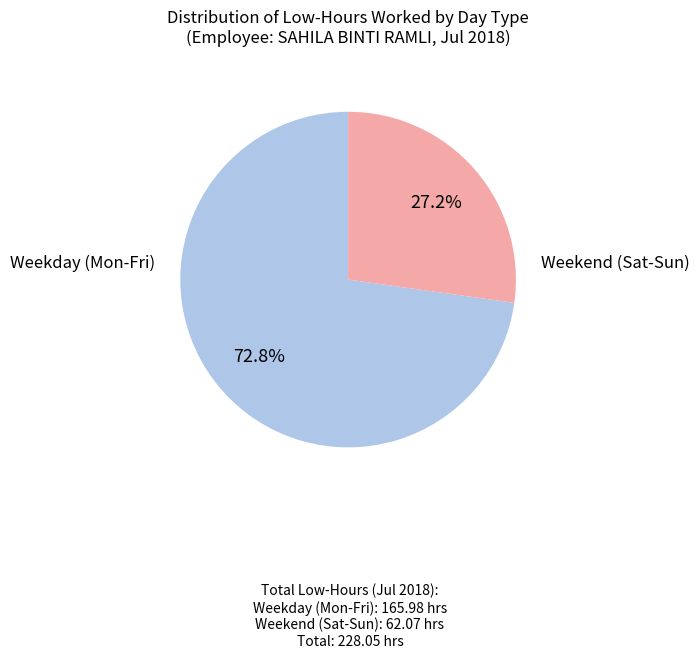

To the nearest percent, what is the average slice percentage?

50%